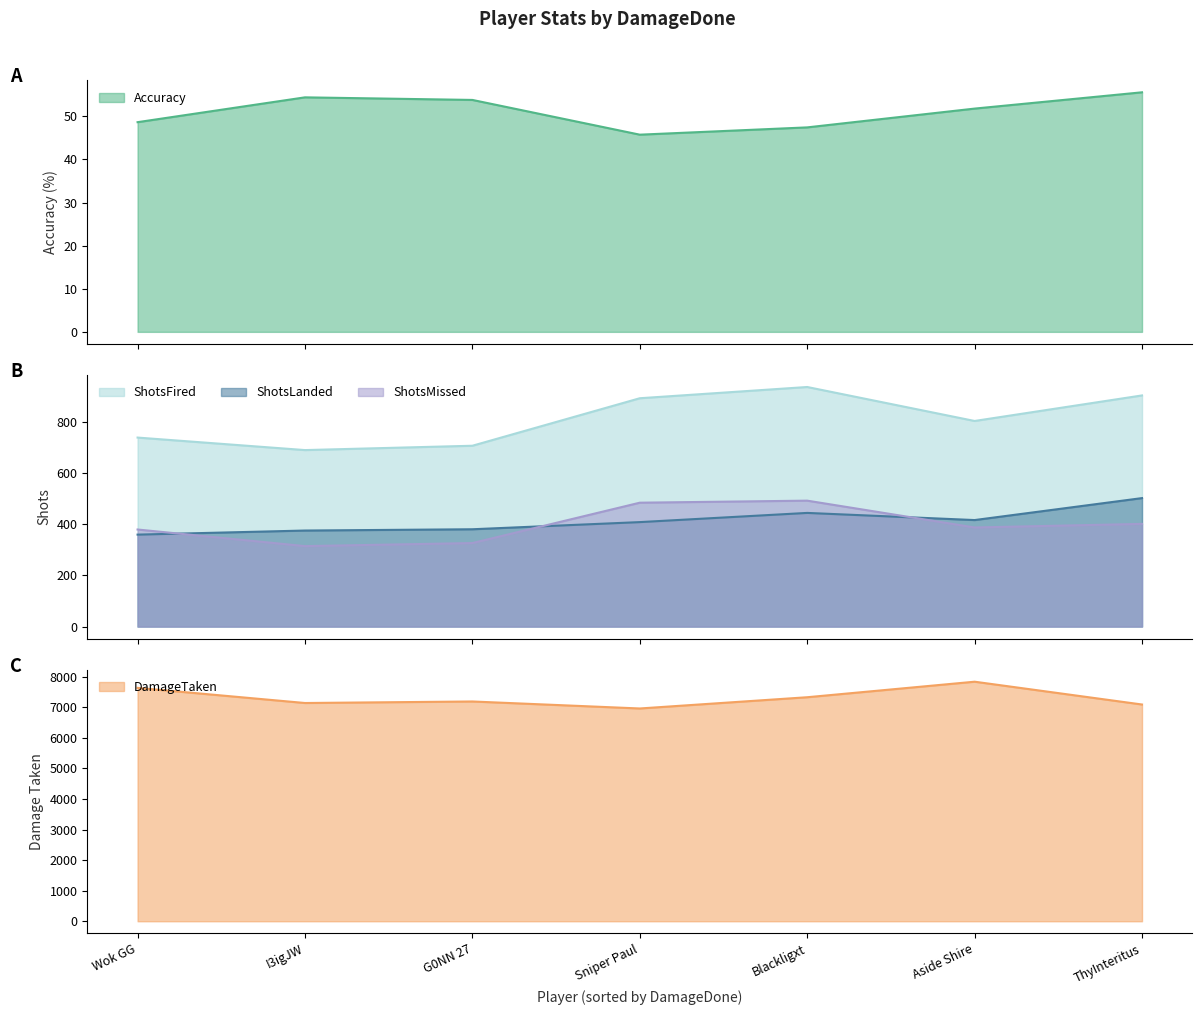

What is the difference between the maximum and minimum values in the Accuracy series?

9.8